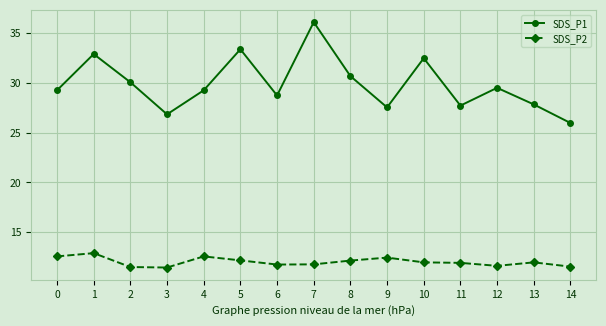

What is the greatest value displayed?

36.1